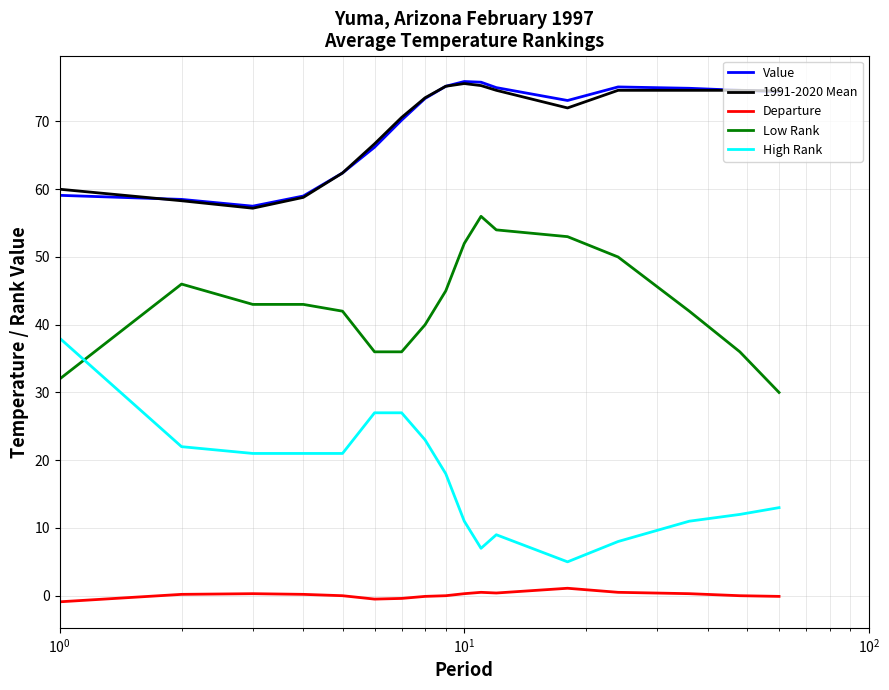

True or false: Departure and High Rank cross at least once.

False